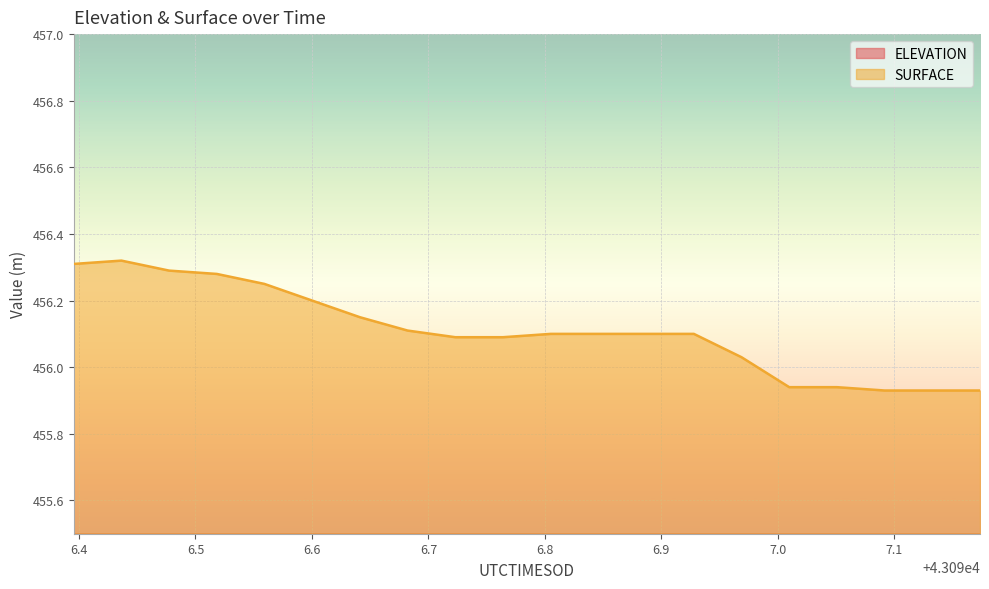

Rank the series by their average value, from highest to lowest.

SURFACE, ELEVATION